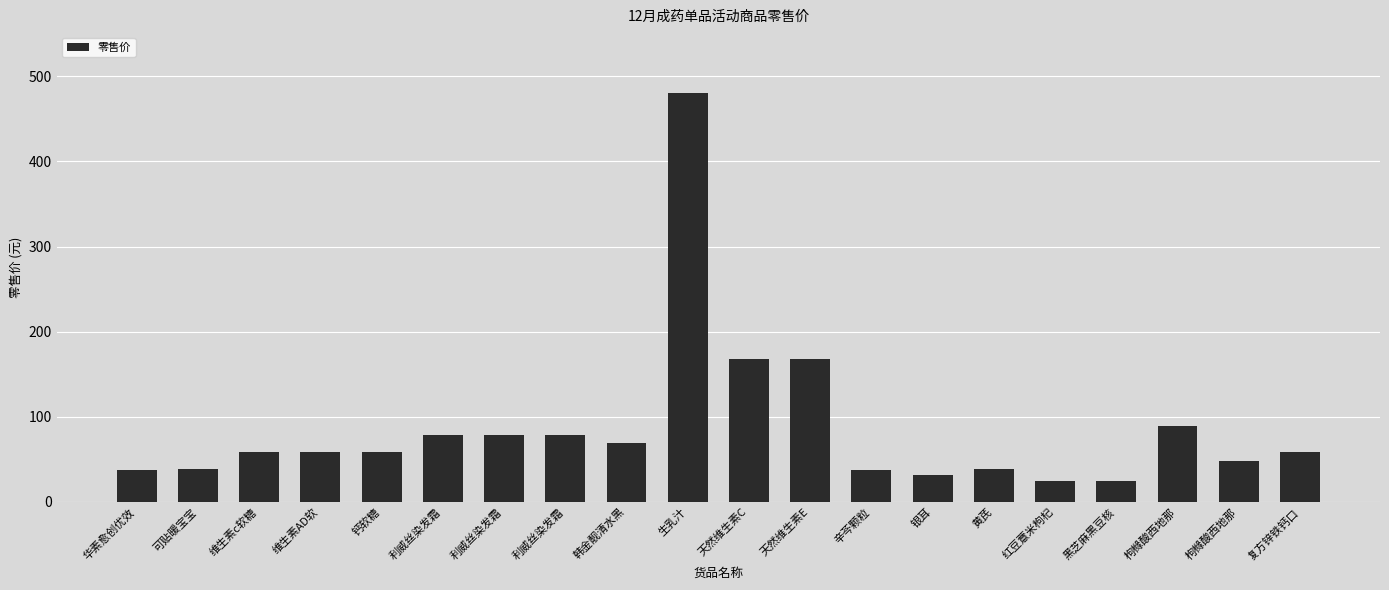

How many distinct data groups are displayed?

1